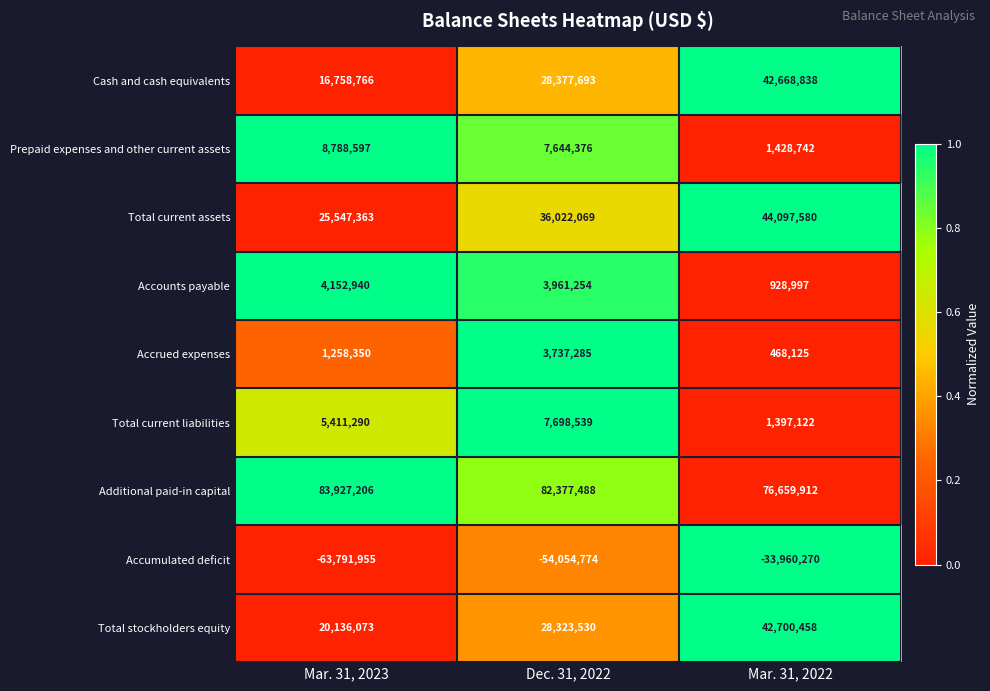

What is the difference between the Total current assets values at Dec. 31, 2022 and Mar. 31, 2023?

10474706